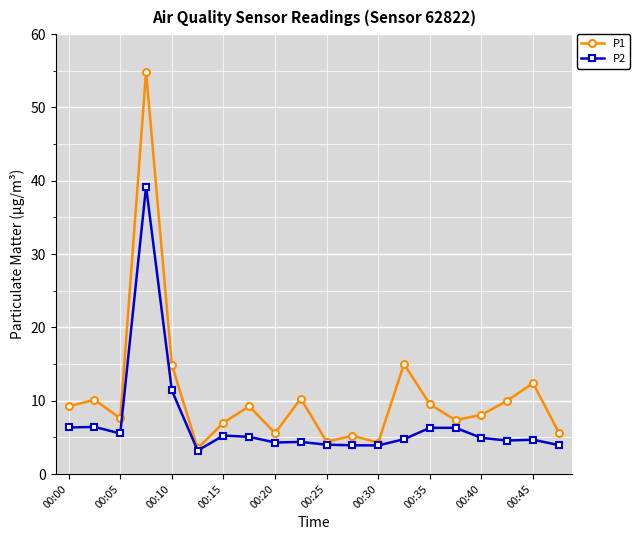

List the series in order of their overall mean, lowest first.

P2, P1